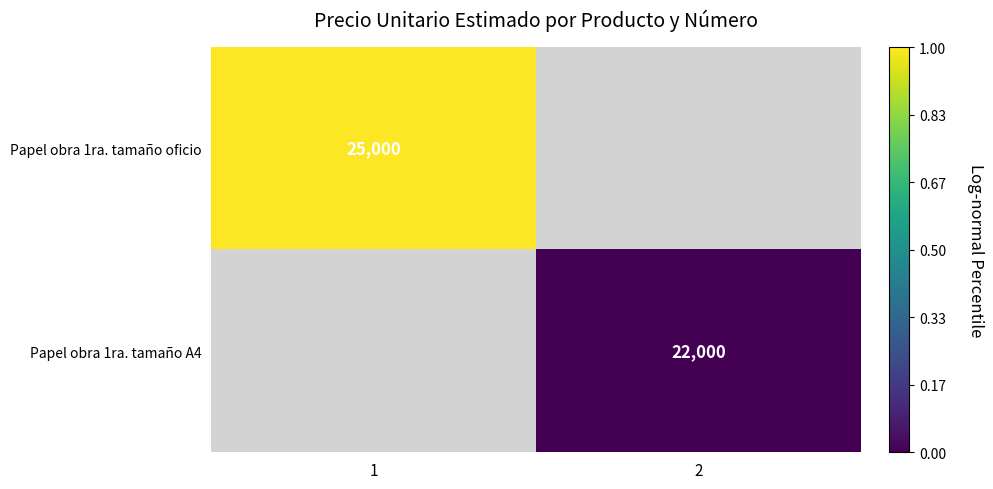

True or false: Papel obra 1ra. tamaño oficio has a value of 14731 at 1.

False